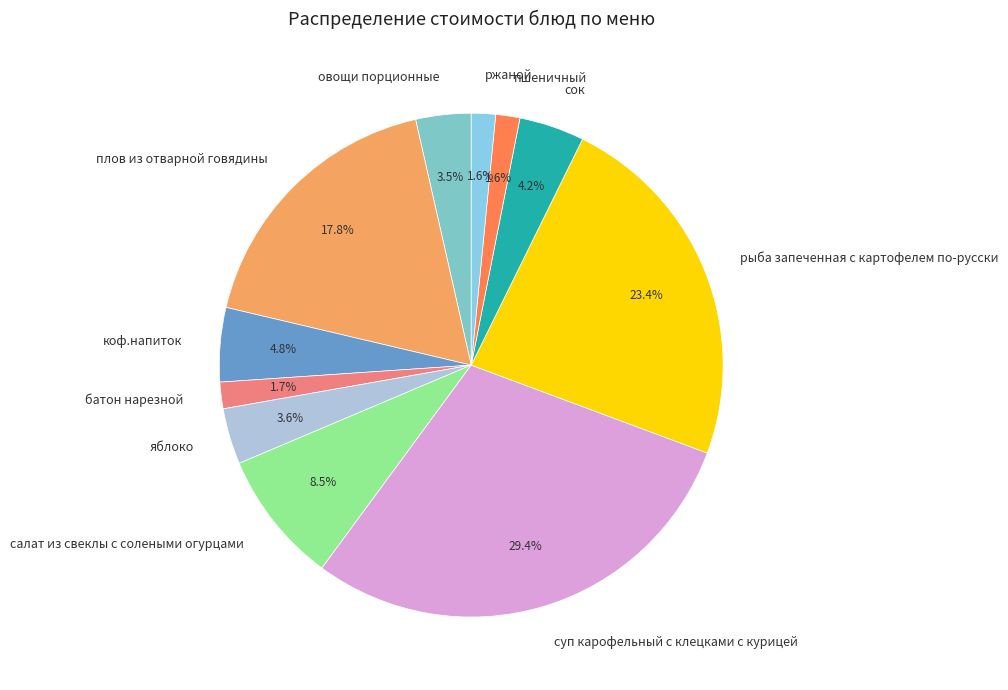

To the nearest percent, what percentage of the pie is рыба запеченная с картофелем по-русски?

23%